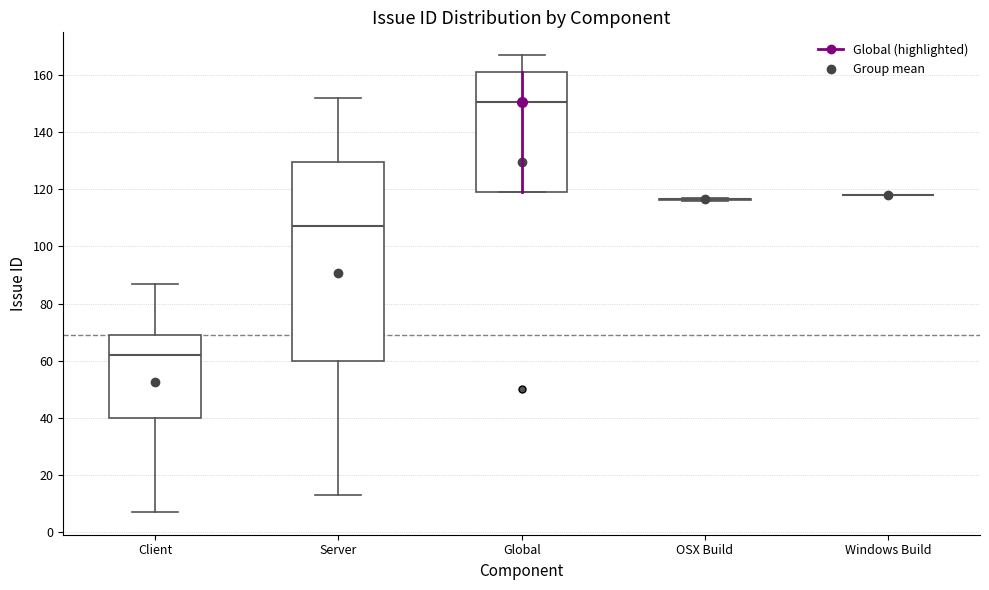

Reading left to right, read every box against the y-axis: the position of its median line, the range the box covers, and the ends of its whiskers. The values are not printed on the chart, so give them approximately, as read against the axis.

Client: median 62, box 40 to 70, whiskers 8 to 88
Server: median 108, box 60 to 130, whiskers 14 to 152
Global: median 150, box 120 to 162, whiskers 120 to 168
OSX Build: box collapsed to a line at 116, whiskers 116 to 118
Windows Build: box collapsed to a line at 118, whiskers 118 to 118